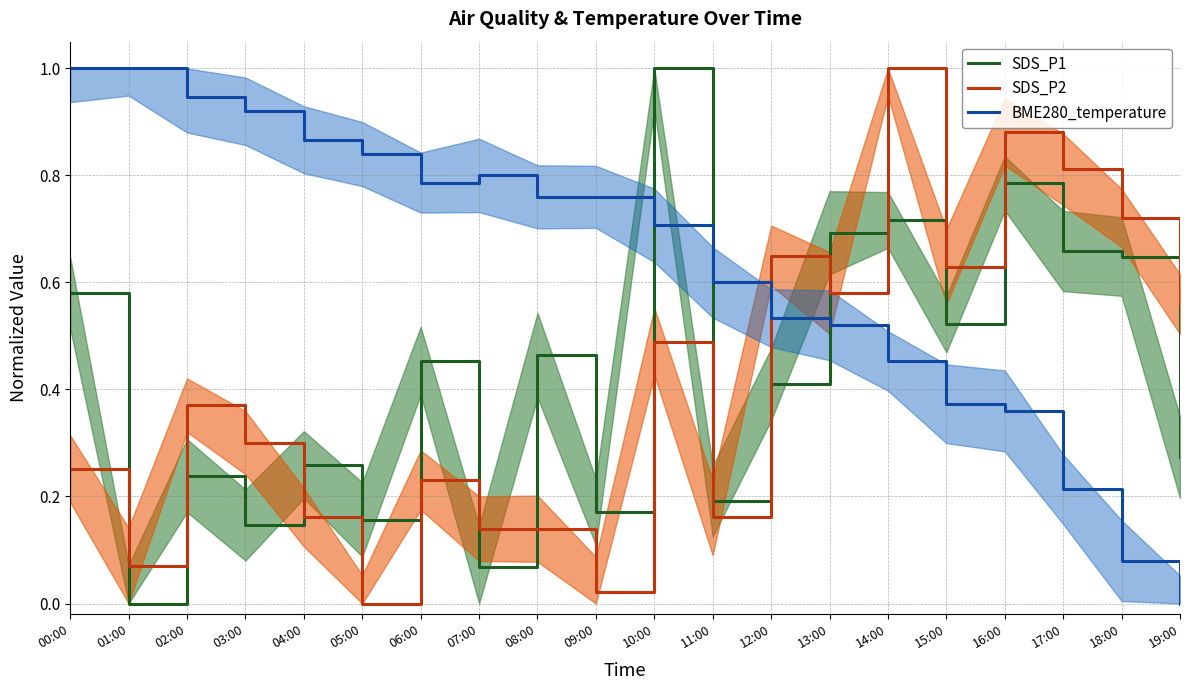

Reading left to right, list all the values displayed in this chart.

SDS_P1: 00:00=0.6	01:00=0.0	02:00=0.2	03:00=0.1	04:00=0.3	05:00=0.2	06:00=0.5	07:00=0.1	08:00=0.5	09:00=0.2	10:00=1.0	11:00=0.2	12:00=0.4	13:00=0.7	14:00=0.7	15:00=0.5	16:00=0.8	17:00=0.7	18:00=0.6	19:00=0.3
SDS_P2: 00:00=0.3	01:00=0.1	02:00=0.4	03:00=0.3	04:00=0.2	05:00=0.0	06:00=0.2	07:00=0.1	08:00=0.1	09:00=0.0	10:00=0.5	11:00=0.2	12:00=0.7	13:00=0.6	14:00=1.0	15:00=0.6	16:00=0.9	17:00=0.8	18:00=0.7	19:00=0.6
BME280_temperature: 00:00=1.0	01:00=1.0	02:00=0.9	03:00=0.9	04:00=0.9	05:00=0.8	06:00=0.8	07:00=0.8	08:00=0.8	09:00=0.8	10:00=0.7	11:00=0.6	12:00=0.5	13:00=0.5	14:00=0.5	15:00=0.4	16:00=0.4	17:00=0.2	18:00=0.1	19:00=0.0